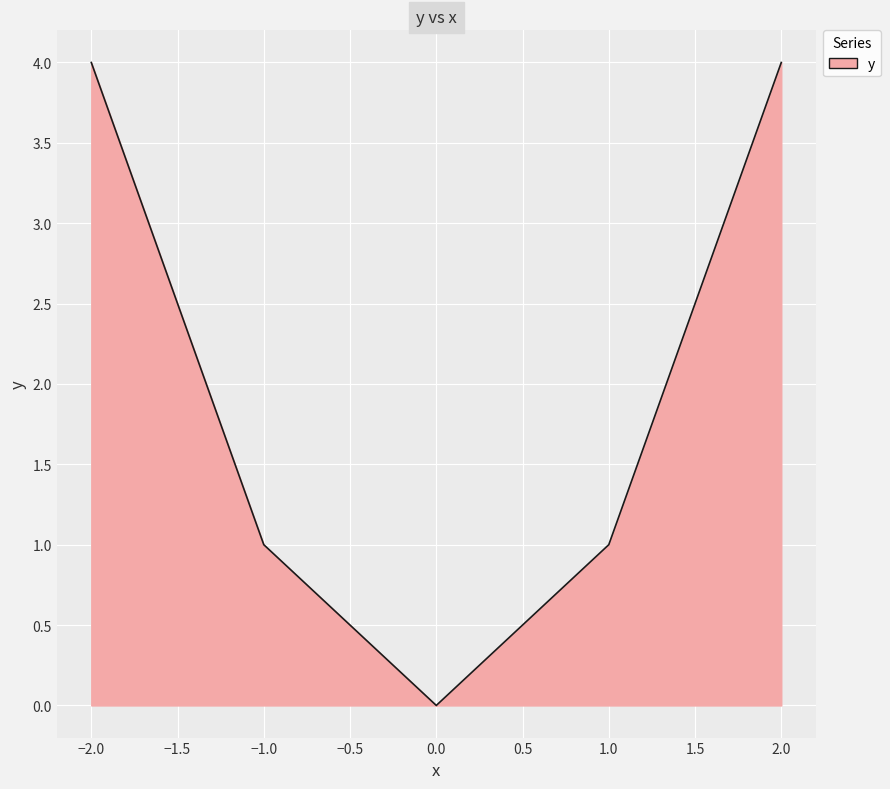

What is the change in value from −2.0 to 0.0?

-4